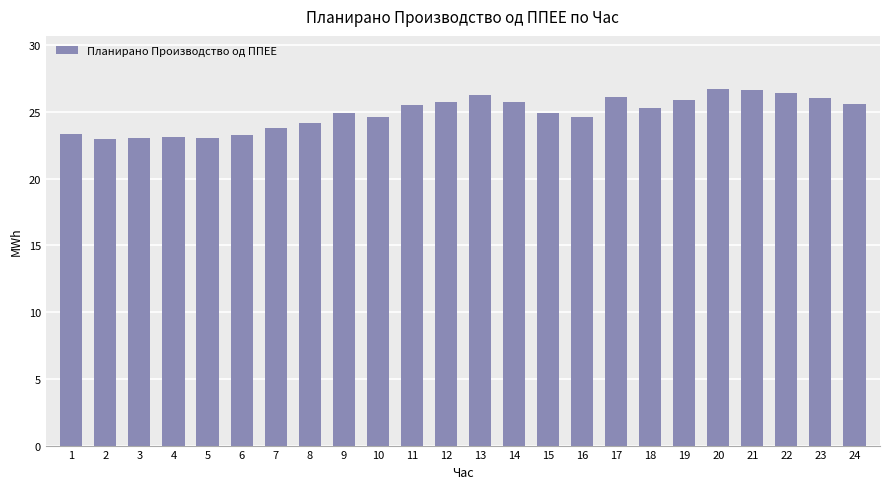

What is the greatest value displayed?

26.7